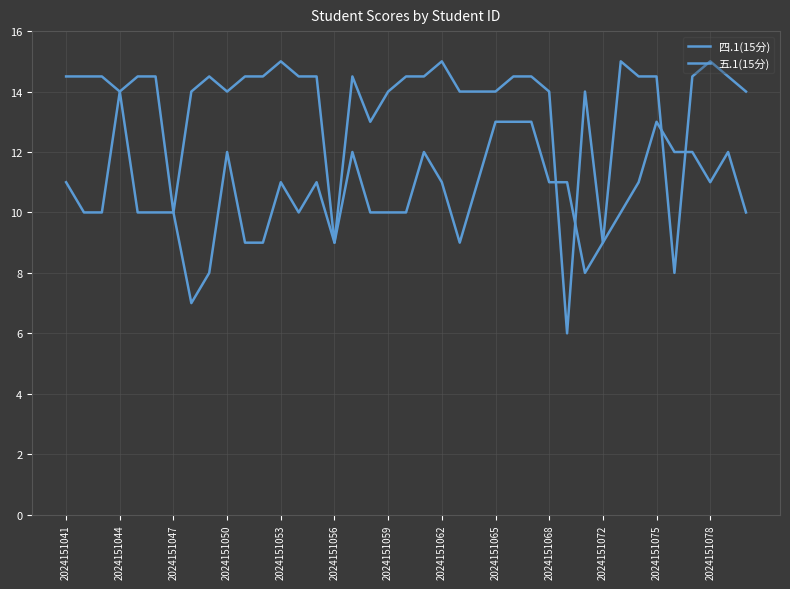

After their last crossing, which series has the higher values: 四.1(15分) or 五.1(15分)?

四.1(15分)